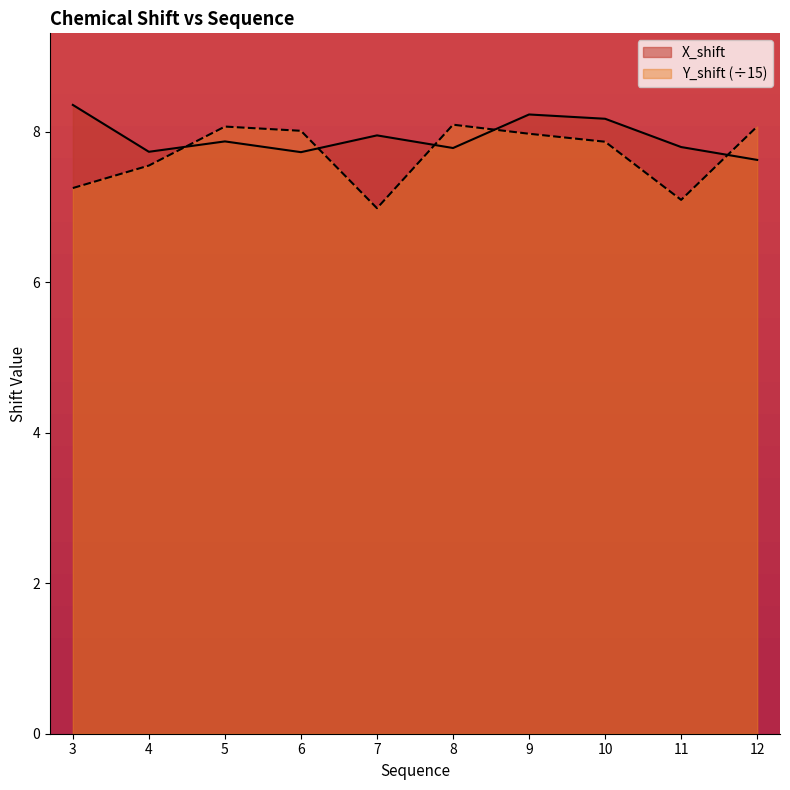

How many data points does each series have?

10